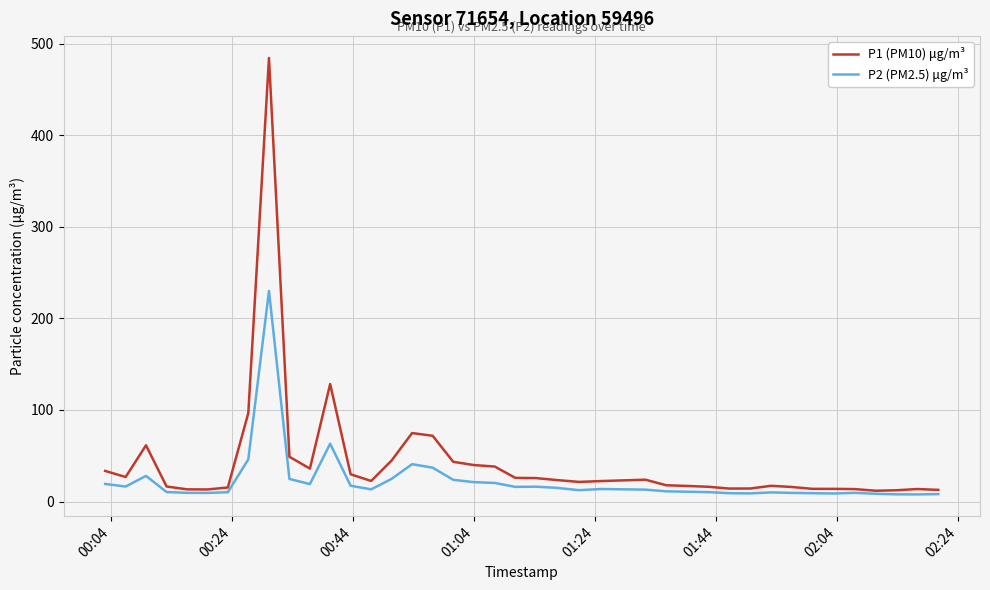

Which series has the largest range (max minus min)?

P1 (PM10) μg/m³